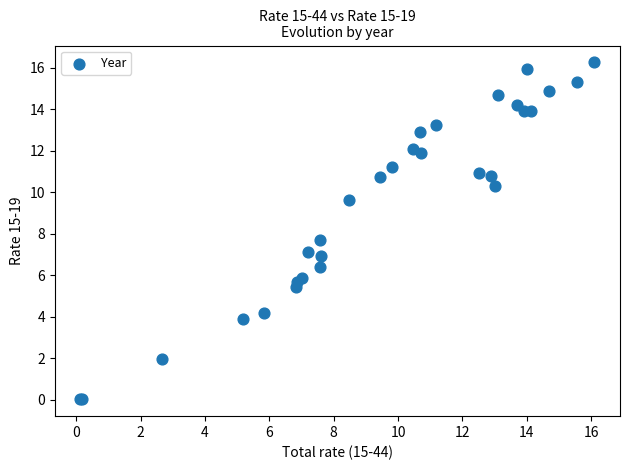

What Y value in the scatter plot is closest to 8?

7.7